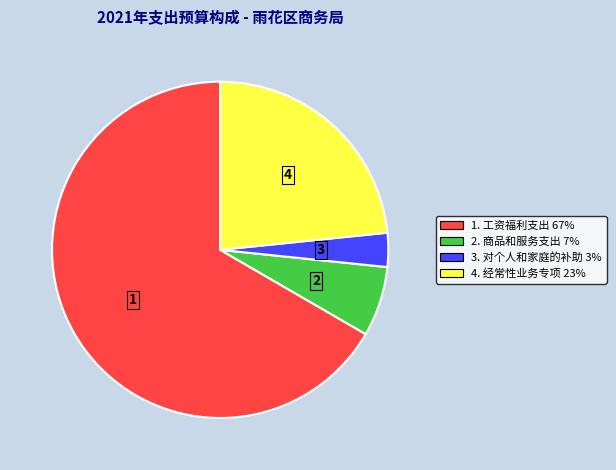

Is there a majority slice in this chart?

Yes